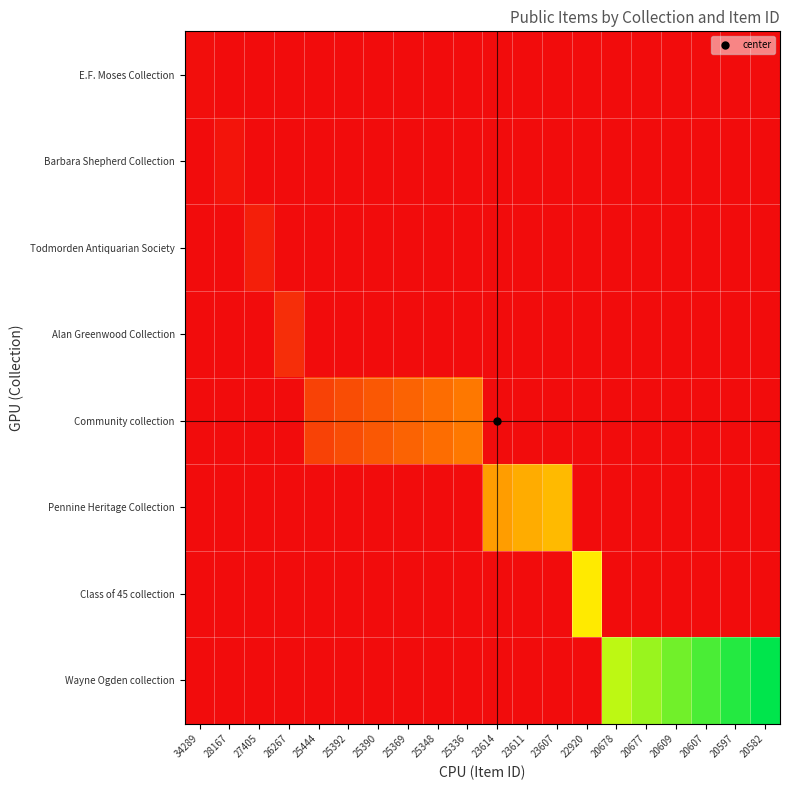

Which label corresponds to the largest value in the chart?

20582